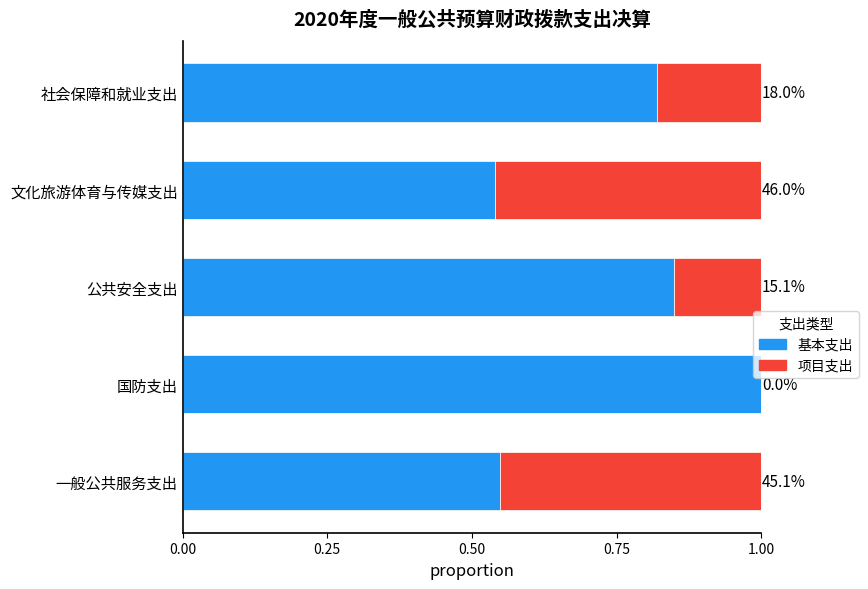

What are all the series names shown in the legend?

基本支出, 项目支出